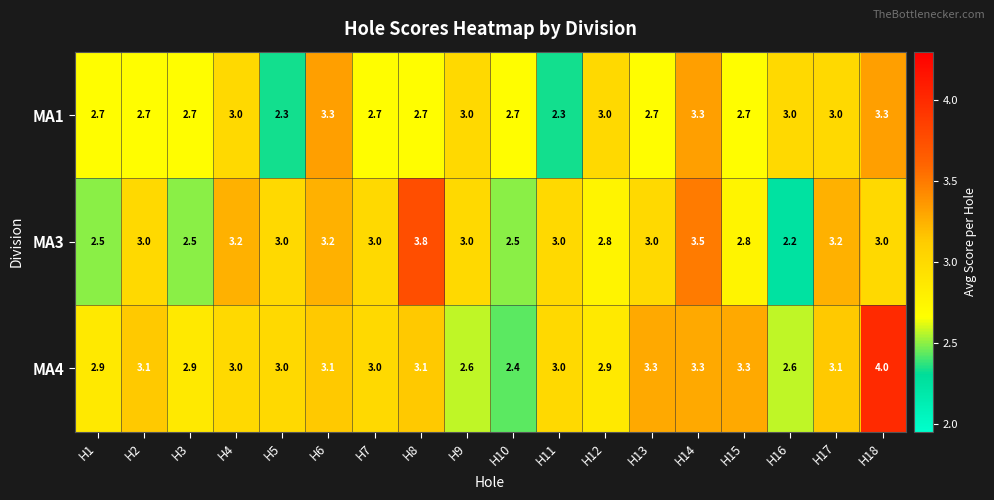

What is the sum of all MA4 values?

54.6